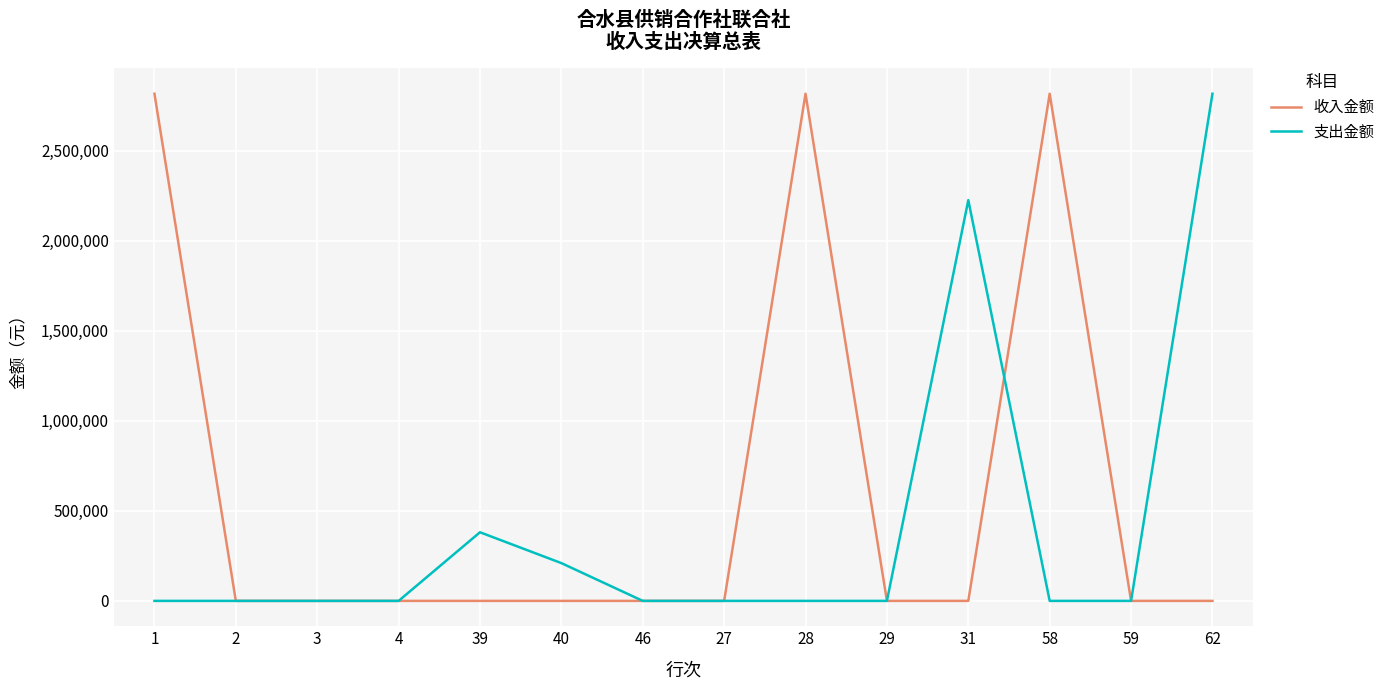

True or false: 收入金额 has a value of -1188762.0 at 39.

False